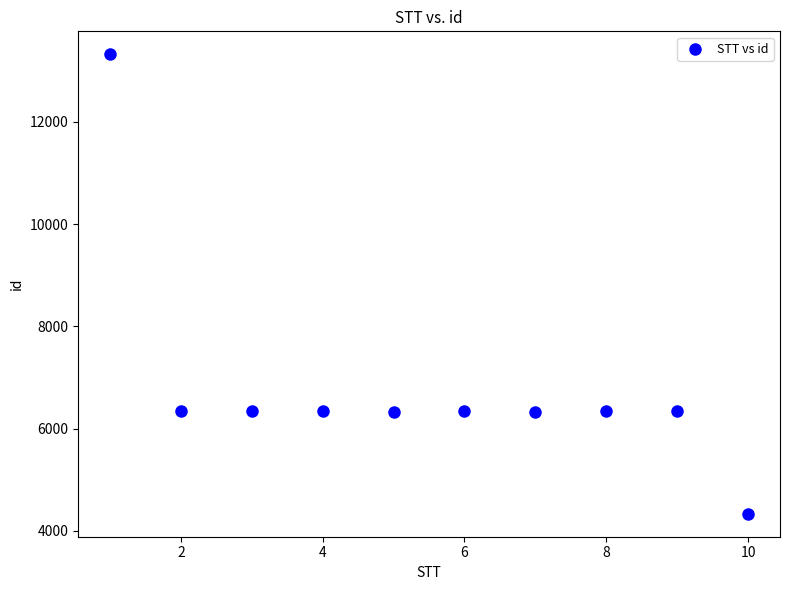

What is the range of Y values (max minus min)?

8981